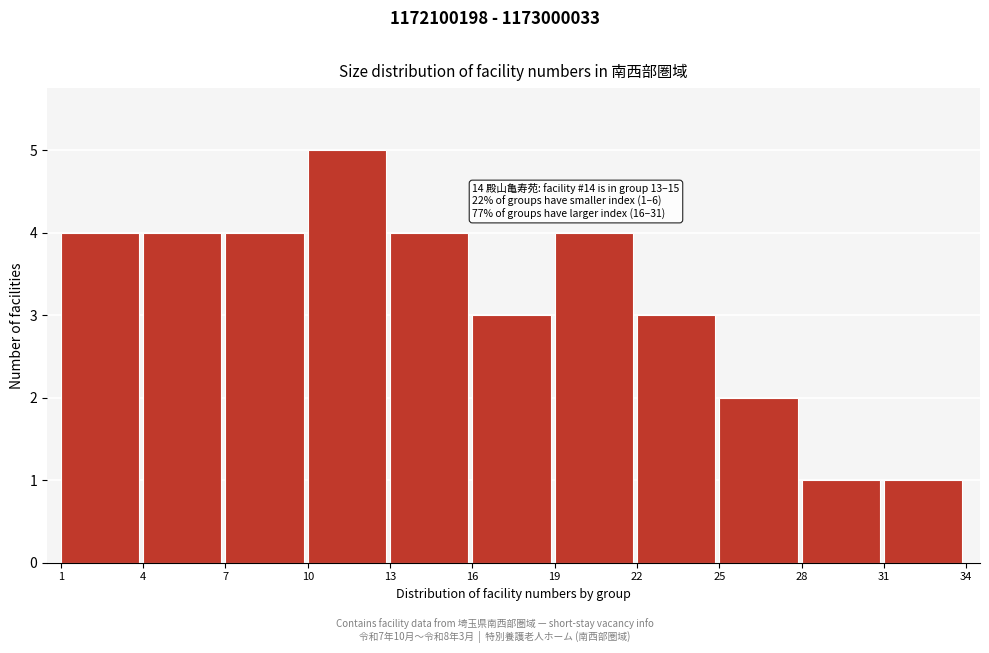

Reading left to right, extract all data points from this chart.

4	4	4	5	4	3	4	3	2	1	1